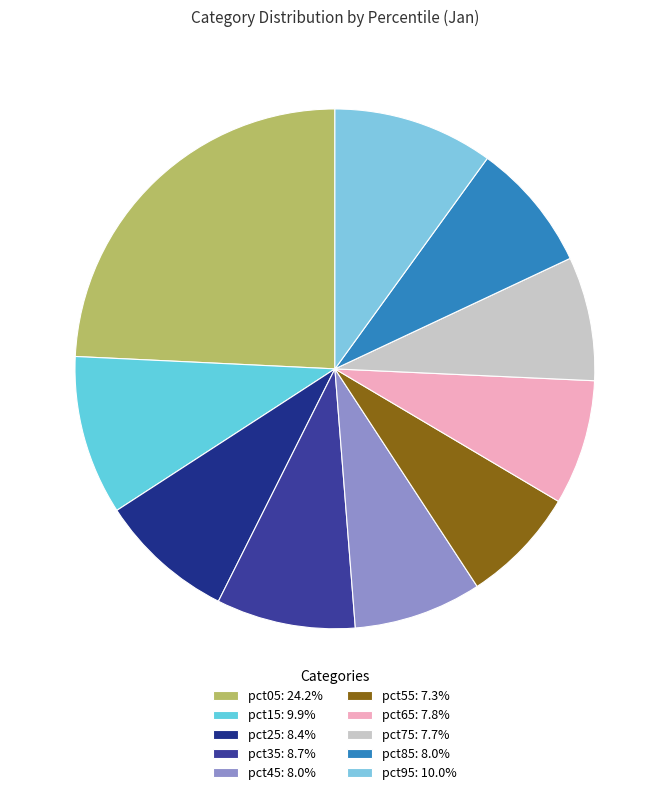

The pct55 slice represents 7% of the pie. True or false?

True